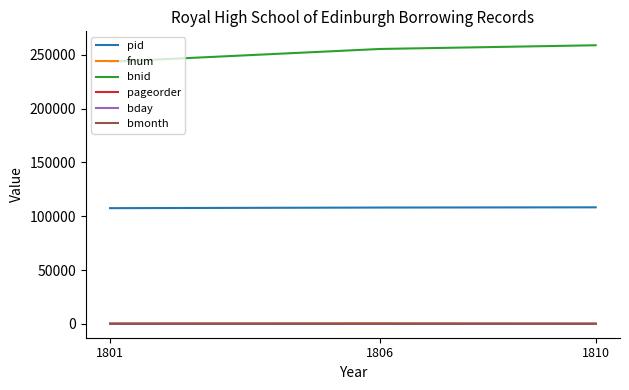

The pid series shows 108305 at 1810. True or false?

True